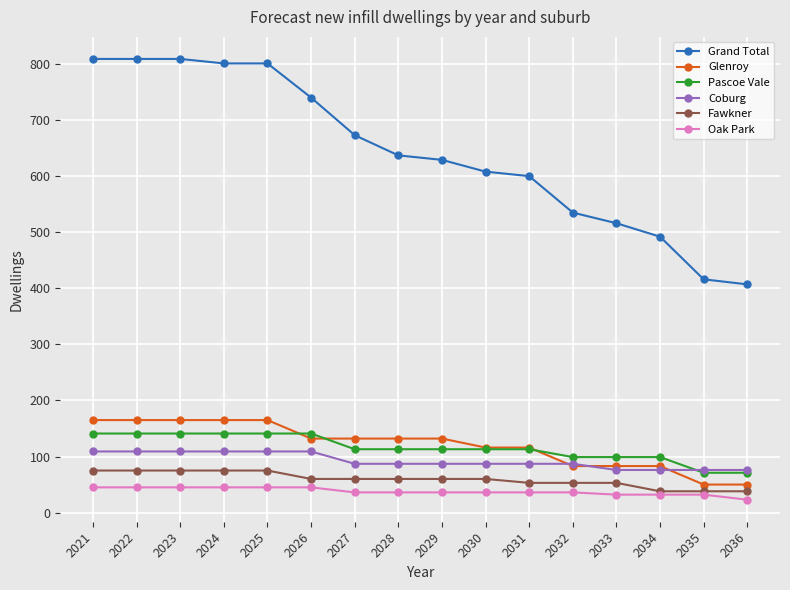

At 2028, list the series in order from smallest to largest.

Oak Park, Fawkner, Coburg, Pascoe Vale, Glenroy, Grand Total